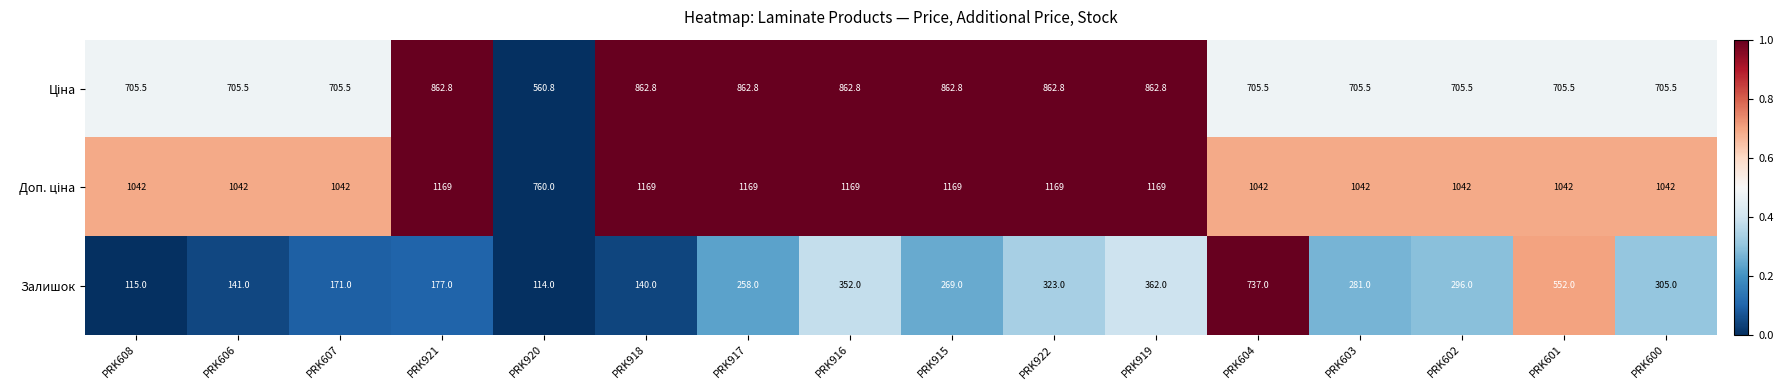

The Залишок series shows 359.4 at PRK915. True or false?

False